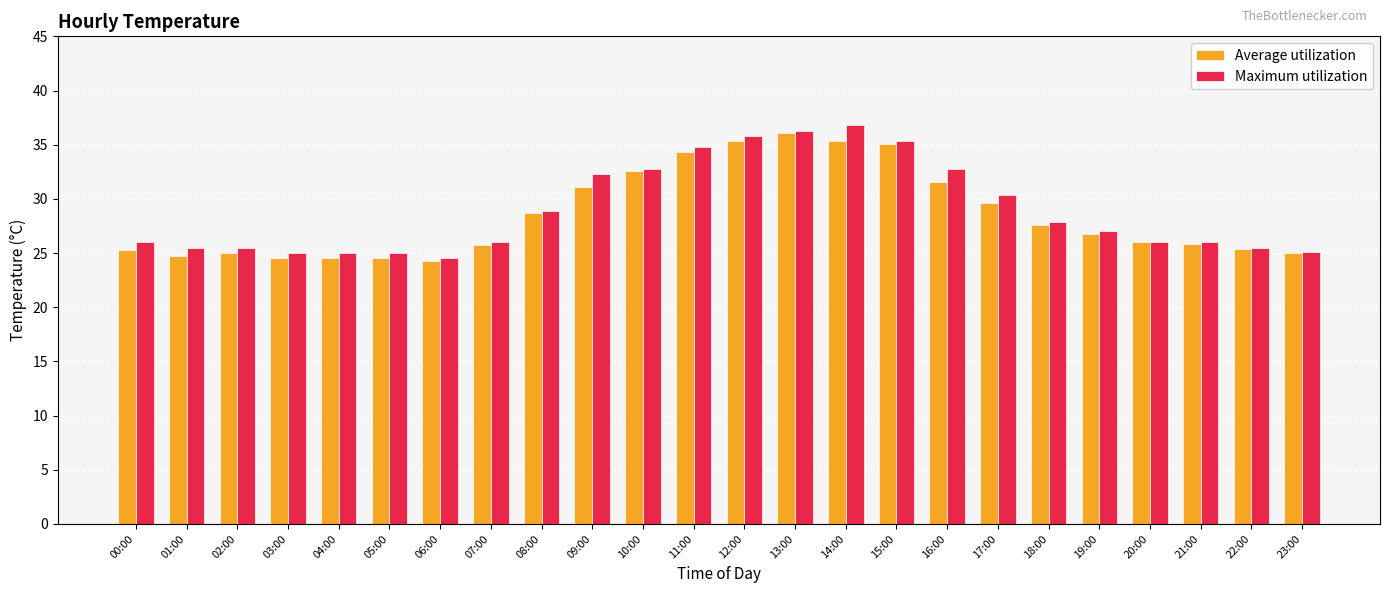

Does the chart contain stacked bars?

No